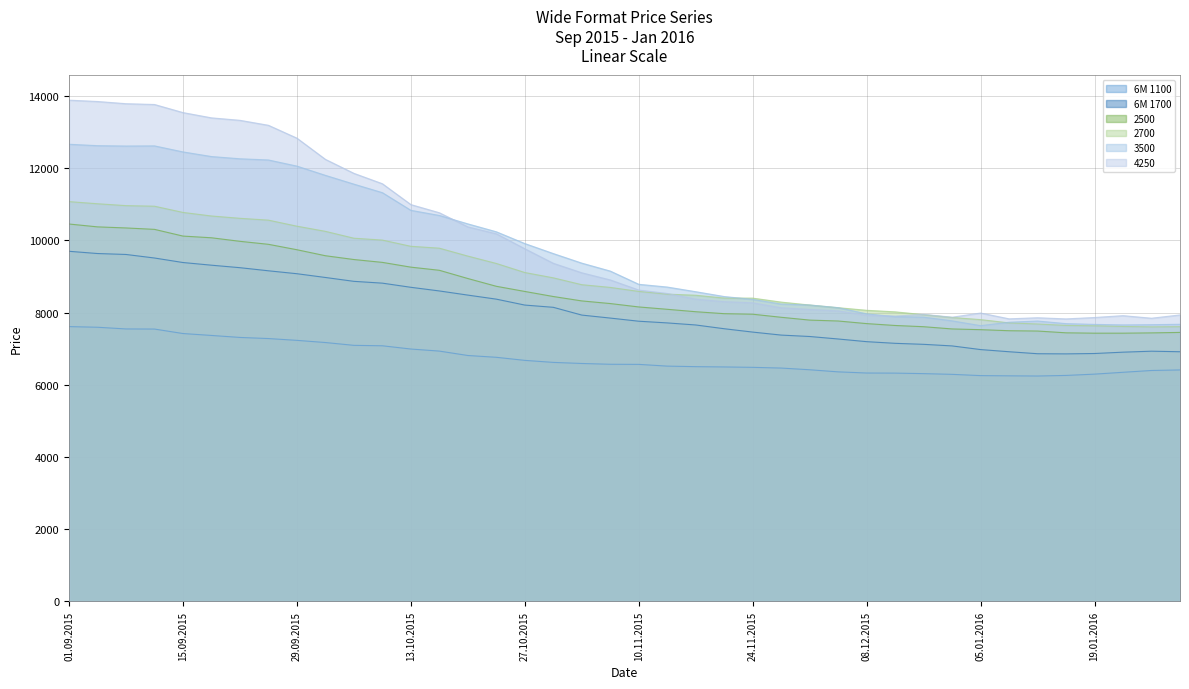

How many values in the 6M 1700 series are below 7846?

20